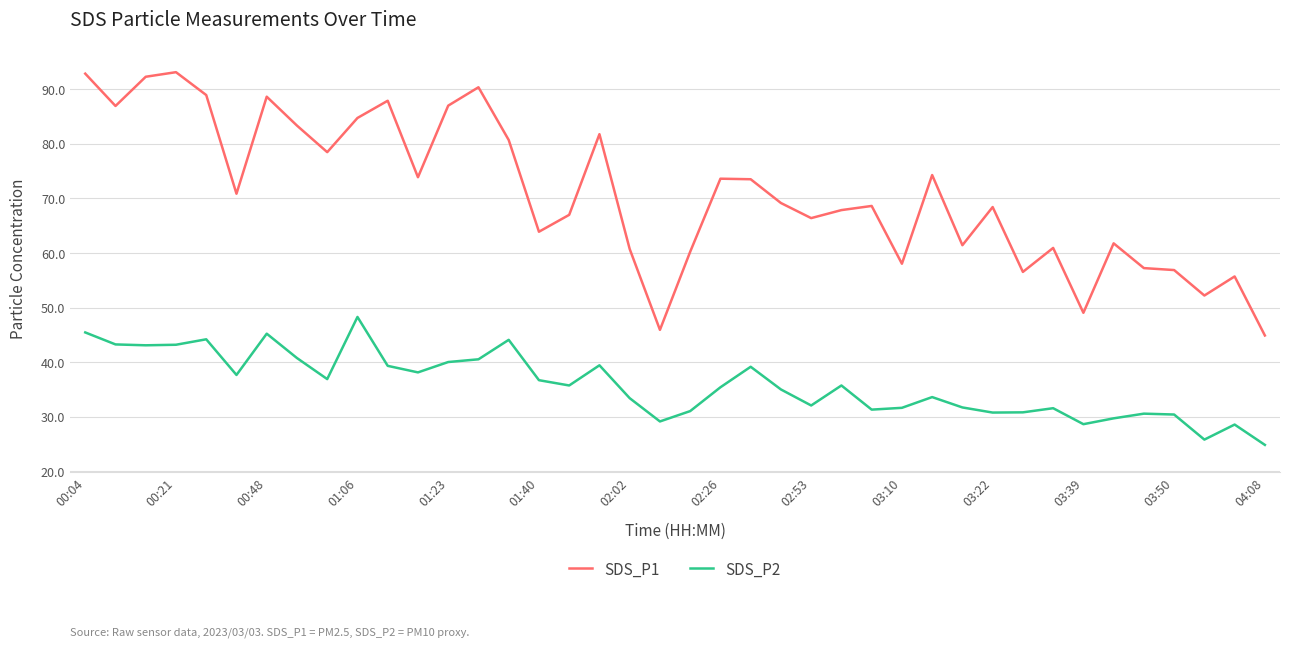

What is the maximum value for SDS_P1?

93.2